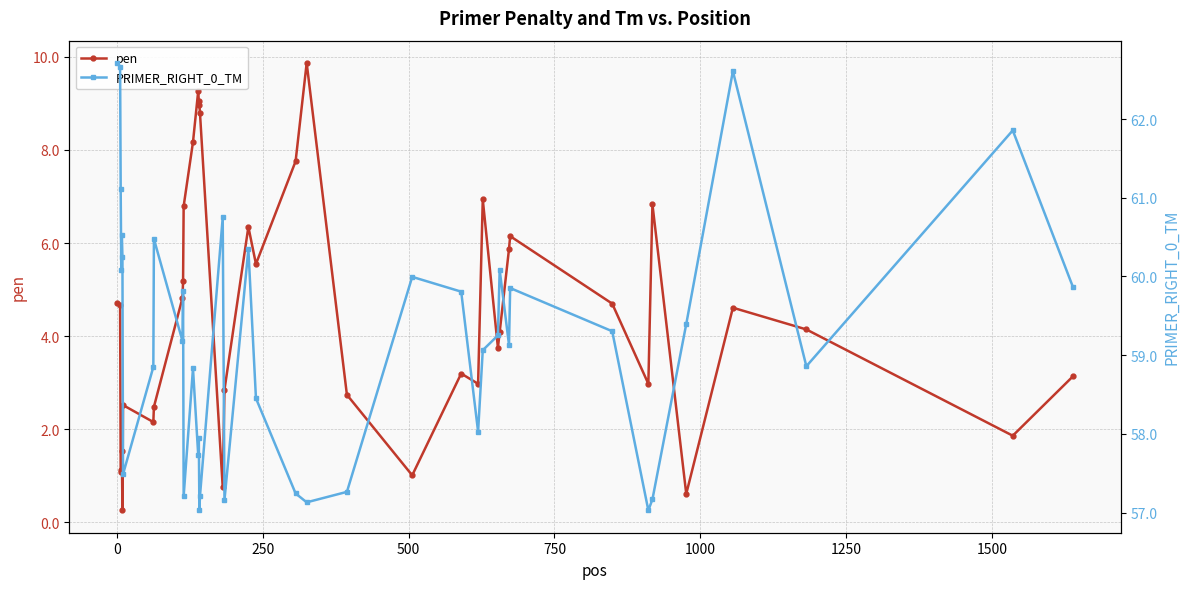

Rank the series by their maximum value, from highest to lowest.

PRIMER_RIGHT_0_TM, pen